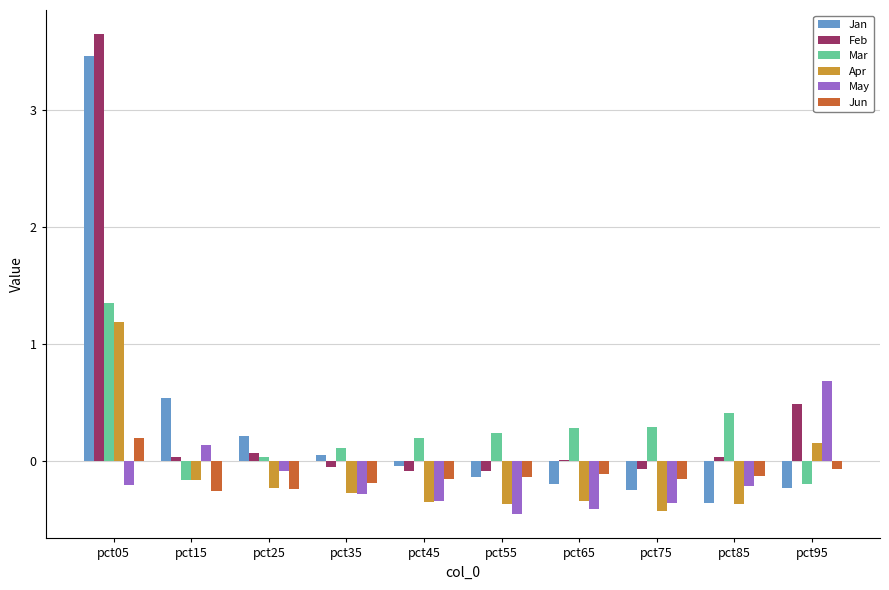

Is it true that Apr equals -0.6 at pct45?

False